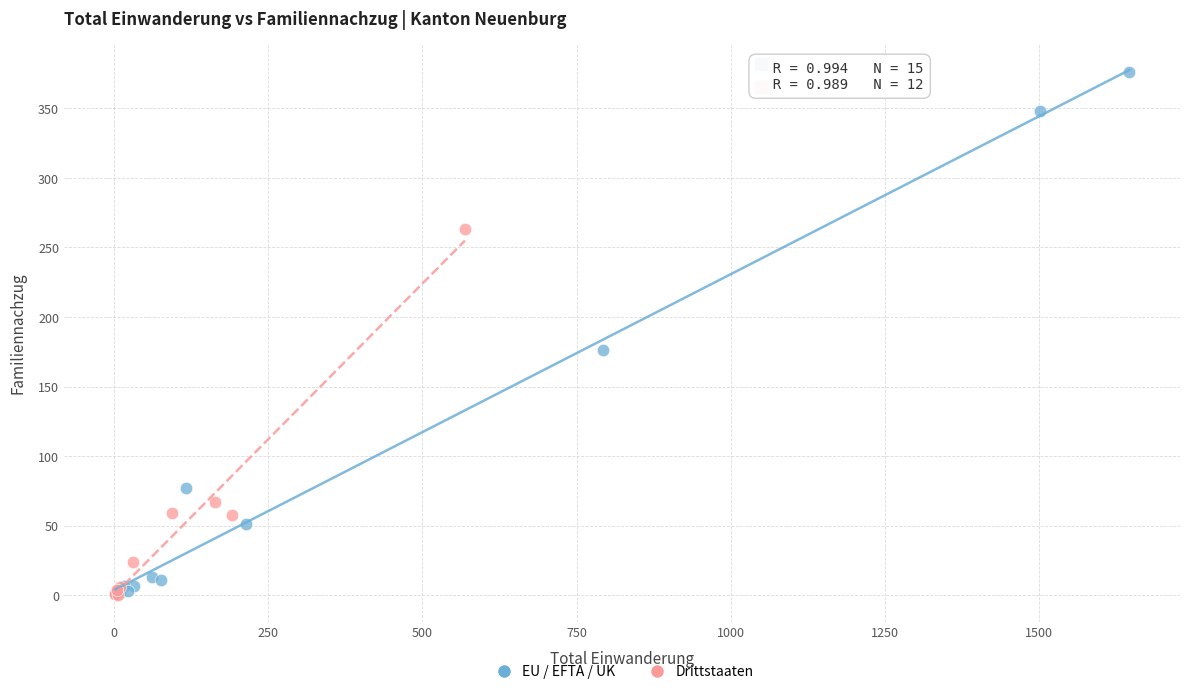

Which series has the widest spread of Y values?

EU / EFTA / UK